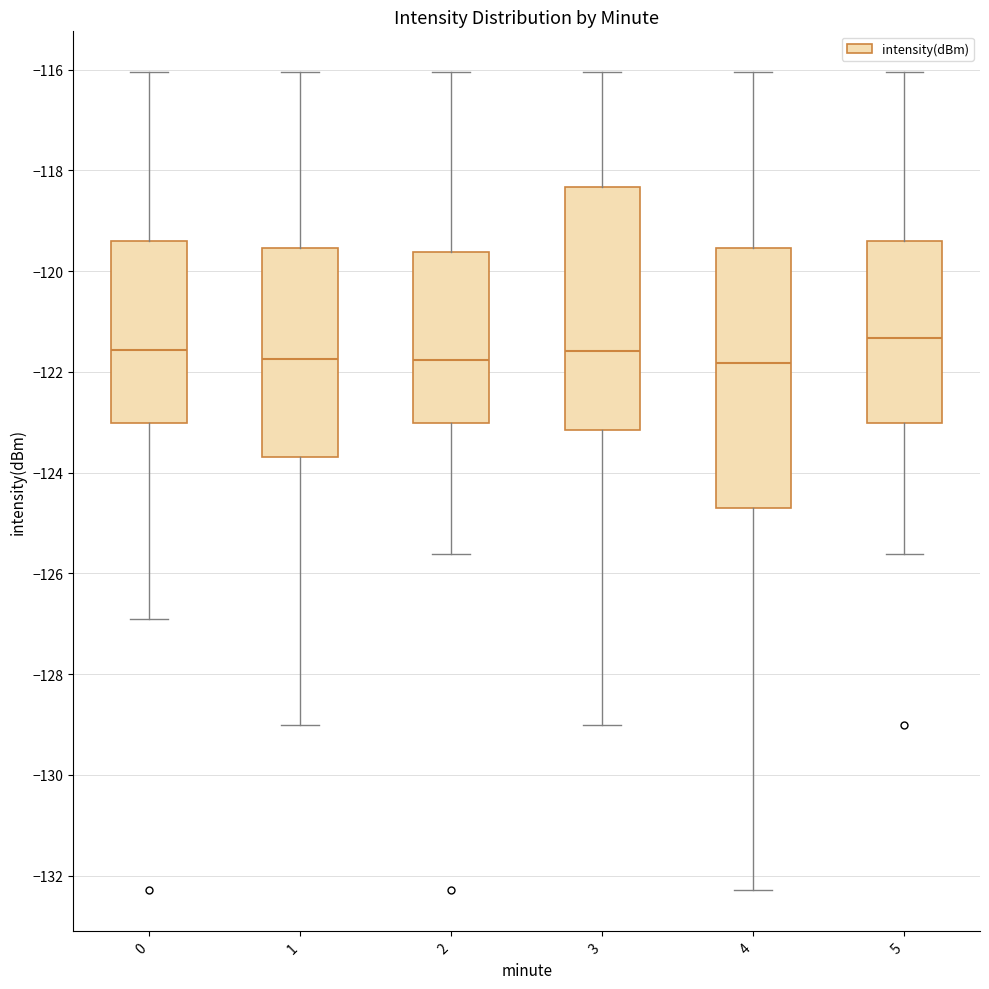

Reading left to right, read every box against the y-axis: the position of its median line, the range the box covers, and the ends of its whiskers. The values are not printed on the chart, so give them approximately, as read against the axis.

0: median -121.6, box -123.0 to -119.4, whiskers -127.0 to -116.0
1: median -121.8, box -123.6 to -119.6, whiskers -129.0 to -116.0
2: median -121.8, box -123.0 to -119.6, whiskers -125.6 to -116.0
3: median -121.6, box -123.2 to -118.4, whiskers -129.0 to -116.0
4: median -121.8, box -124.8 to -119.6, whiskers -132.2 to -116.0
5: median -121.4, box -123.0 to -119.4, whiskers -125.6 to -116.0